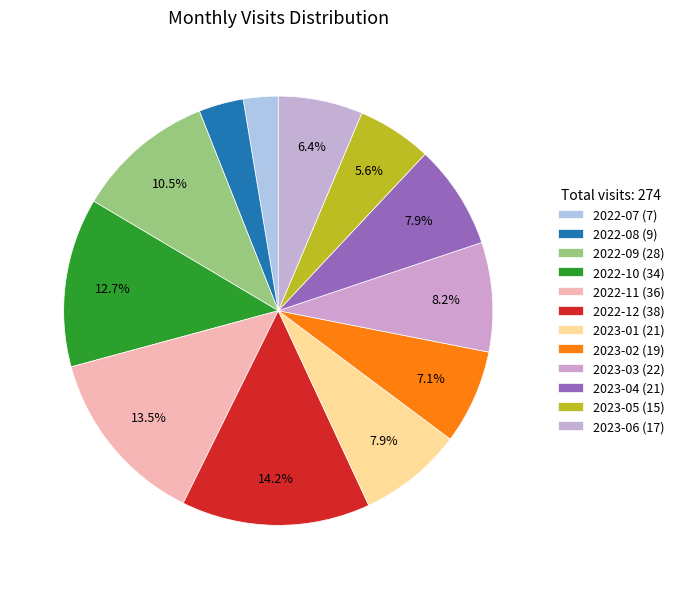

To the nearest percent, what percentage of the pie is 2022-12?

14%